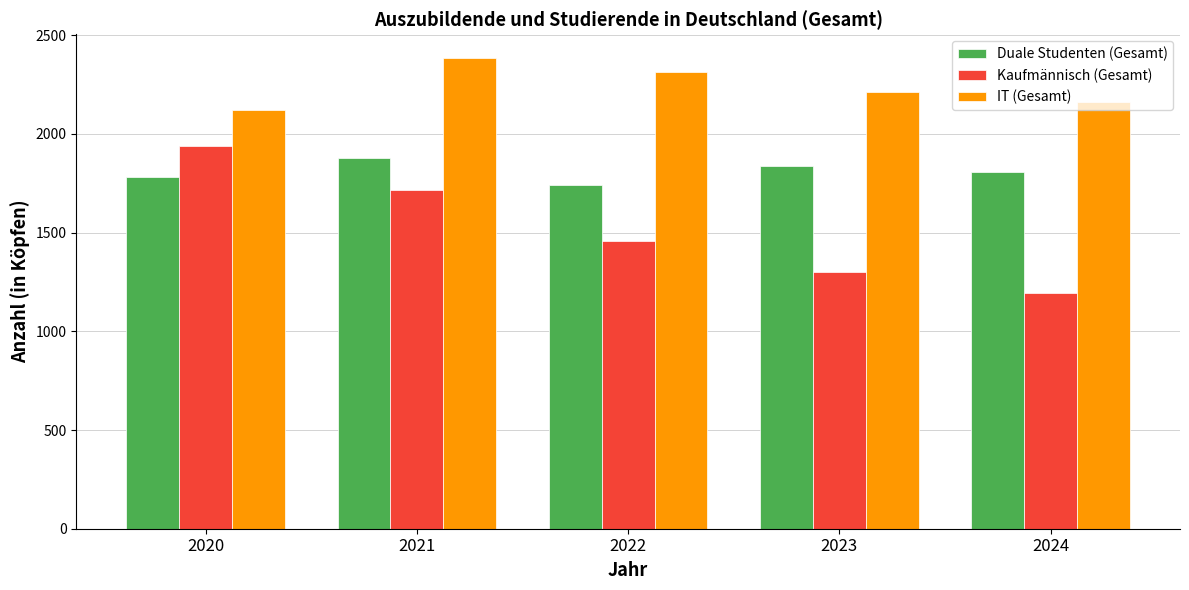

At how many categories does at least one series exceed 1919?

5